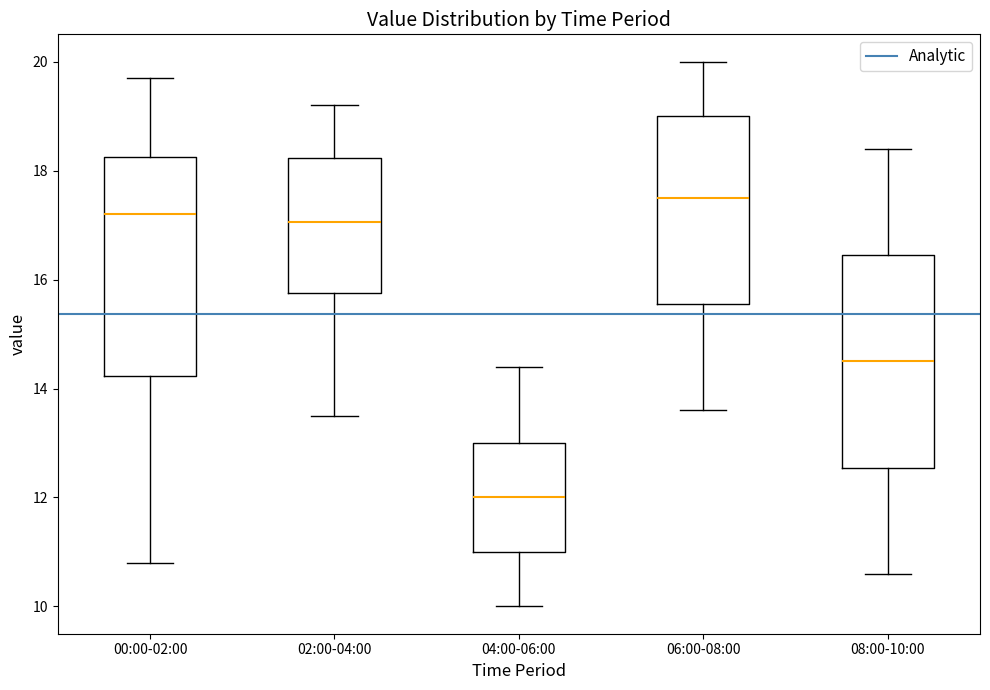

Reading left to right, read every box against the y-axis: the position of its median line, the range the box covers, and the ends of its whiskers. The values are not printed on the chart, so give them approximately, as read against the axis.

00:00-02:00: median 17.2, box 14.2 to 18.2, whiskers 10.8 to 19.8
02:00-04:00: median 17.0, box 15.8 to 18.2, whiskers 13.6 to 19.2
04:00-06:00: median 12.0, box 11.0 to 13.0, whiskers 10.0 to 14.4
06:00-08:00: median 17.6, box 15.6 to 19.0, whiskers 13.6 to 20.0
08:00-10:00: median 14.6, box 12.6 to 16.4, whiskers 10.6 to 18.4